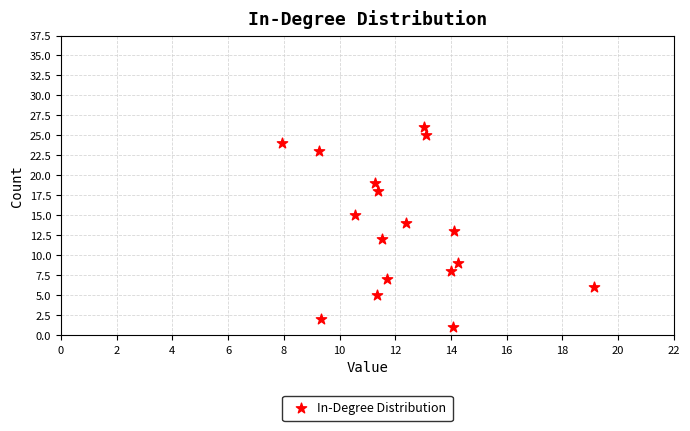

What is the range of Y values (max minus min)?

25